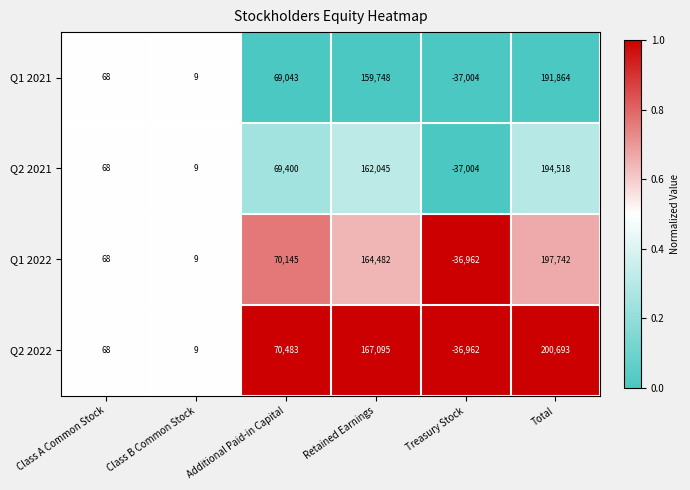

Reading left to right, extract all data points from this chart.

Q1 2021: 68	9	69043	159748	-37004	191864
Q2 2021: 68	9	69400	162045	-37004	194518
Q1 2022: 68	9	70145	164482	-36962	197742
Q2 2022: 68	9	70483	167095	-36962	200693